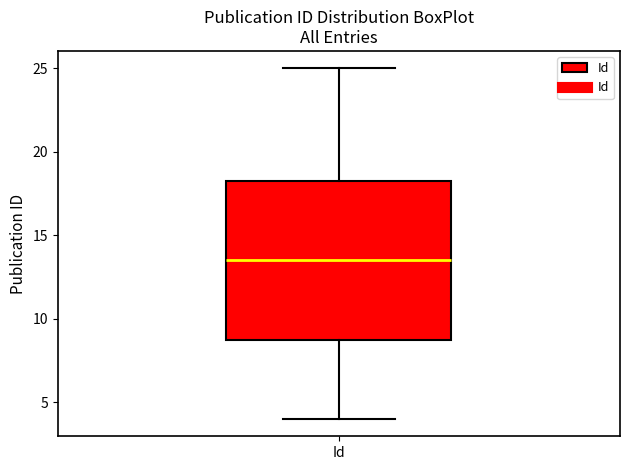

Read this box plot against the y-axis: the position of the median line, the range covered by the box, and the ends of both whiskers. The values are not printed on the chart, so give them approximately, as read against the axis.

median 13.5, box 9.0 to 18.5, whiskers 4.0 to 25.0